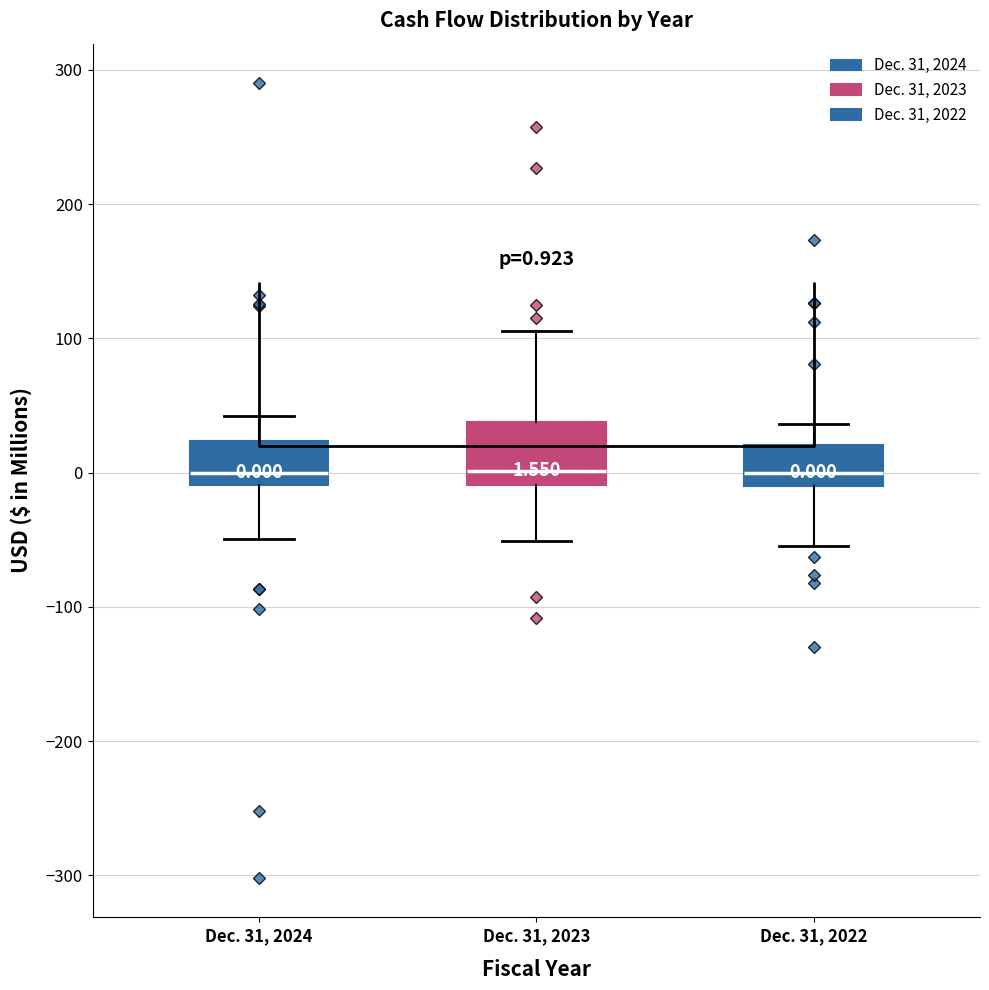

Comparing the boxes themselves (not the whiskers), which one is the tallest?

Dec. 31, 2023